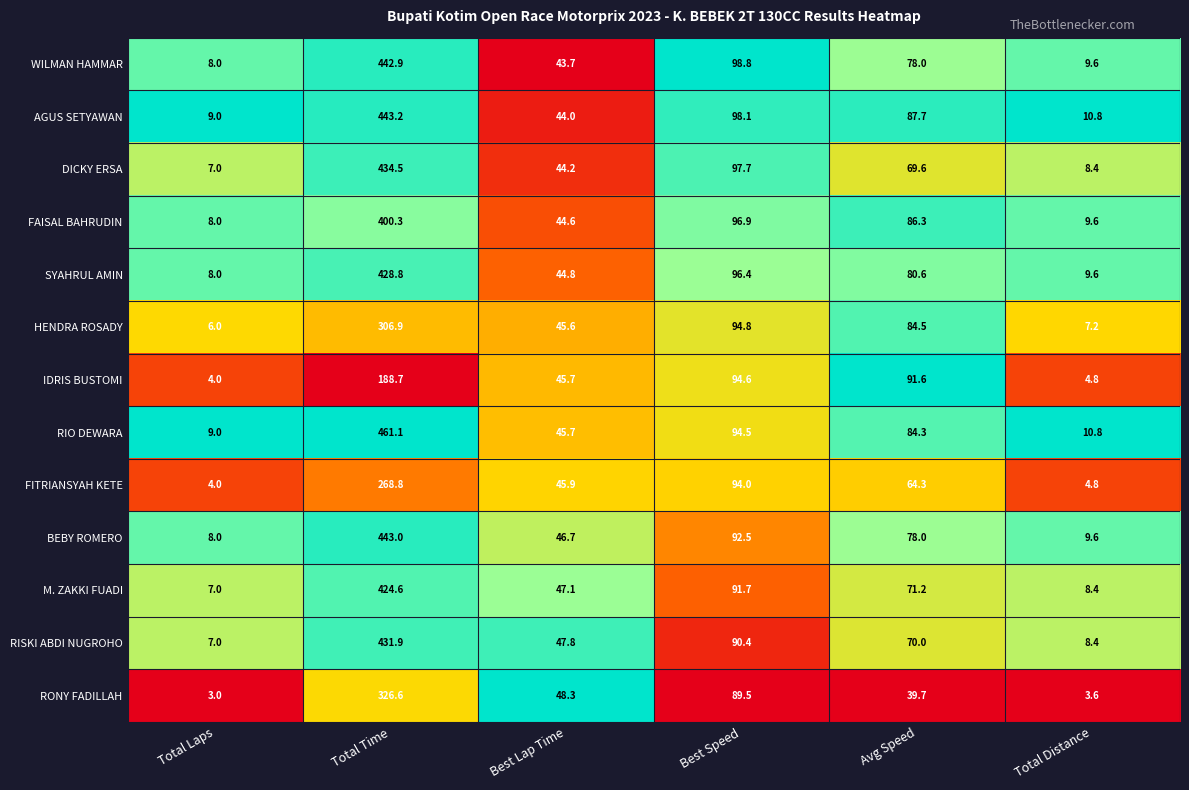

At which label is RISKI ABDI NUGROHO closest to 219?

Best Speed